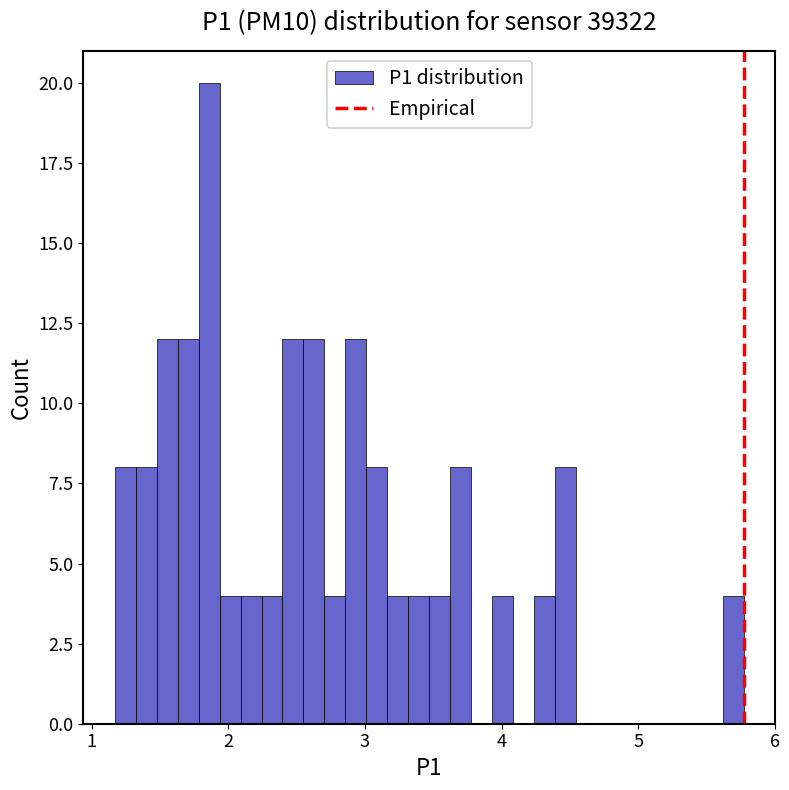

Read against the x-axis, roughly where is the centre of the tallest bar?

1.9